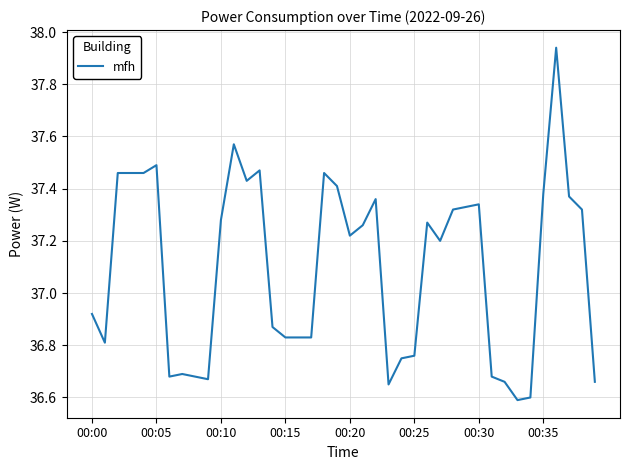

What is the average value?

37.1